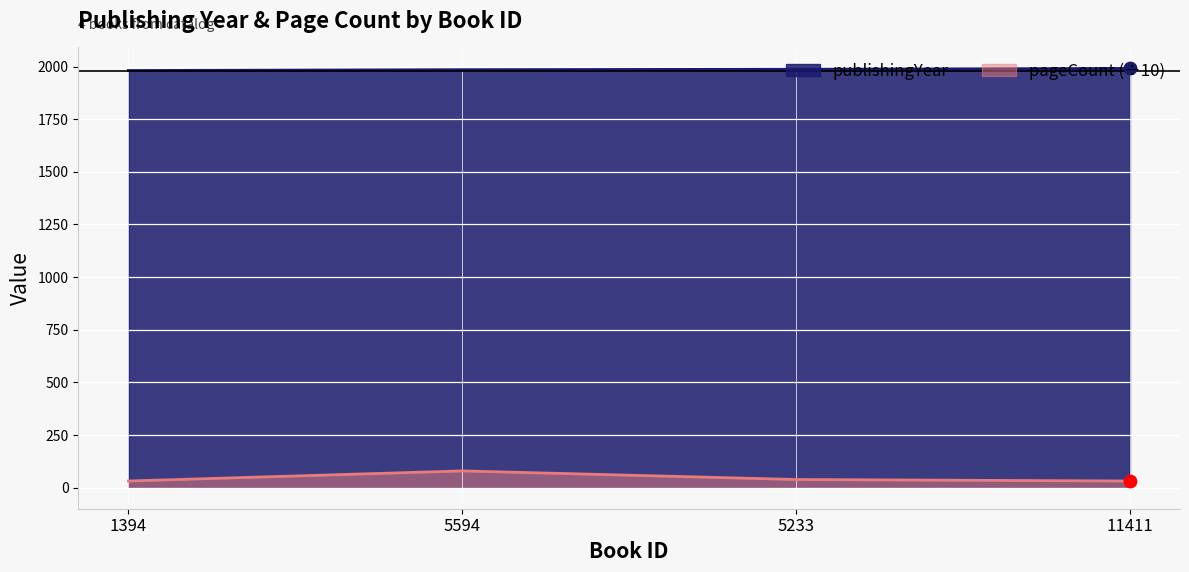

At which category is the sum across all series the highest?

5594